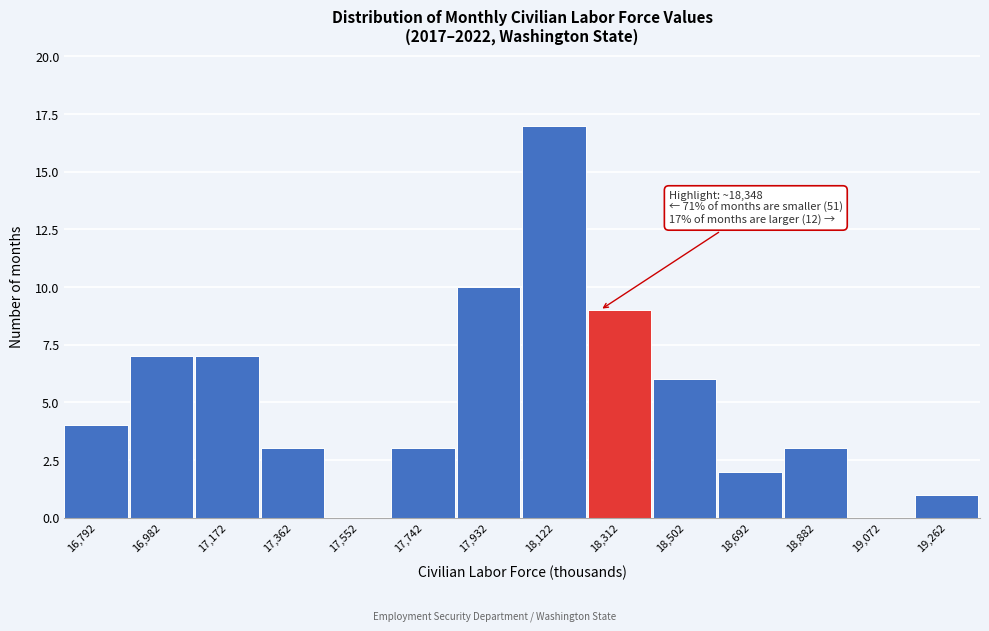

Reading right to left, transcribe all the data shown in this chart.

19,262=1	19,072=0	18,882=3	18,692=2	18,502=6	18,312=9	18,122=17	17,932=10	17,742=3	17,552=0	17,362=3	17,172=7	16,982=7	16,792=4